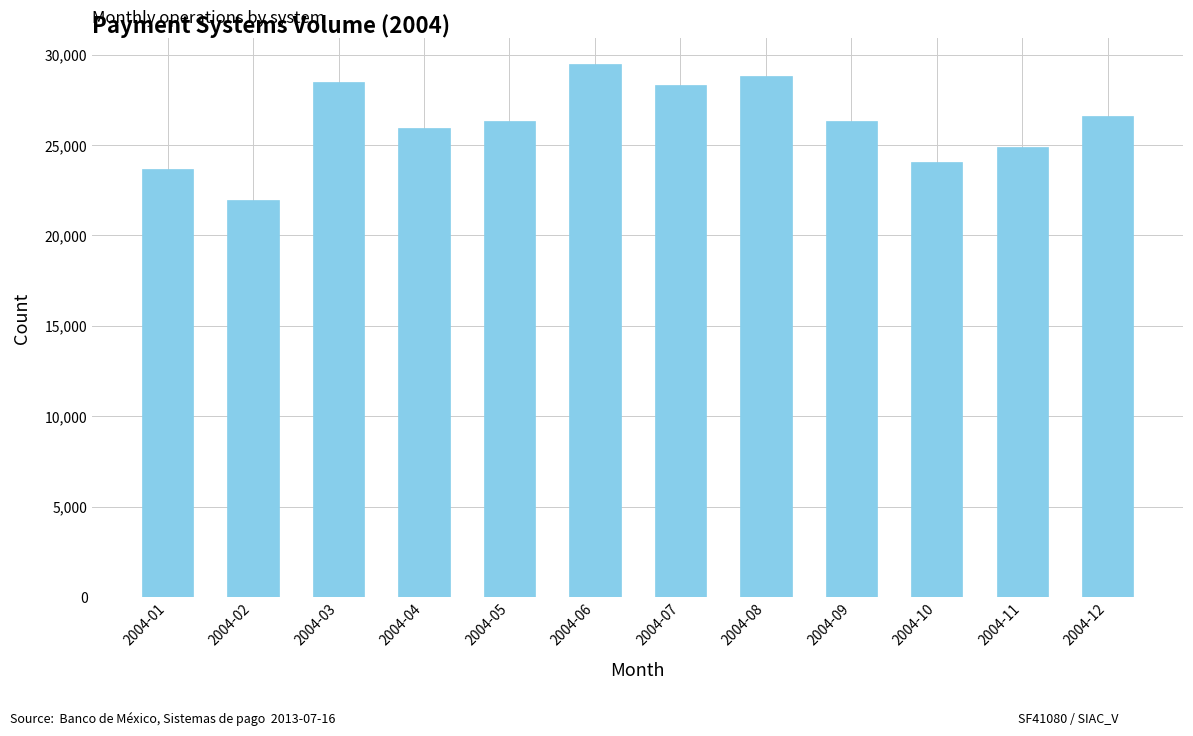

What is the difference between the second highest and minimum values?

6859